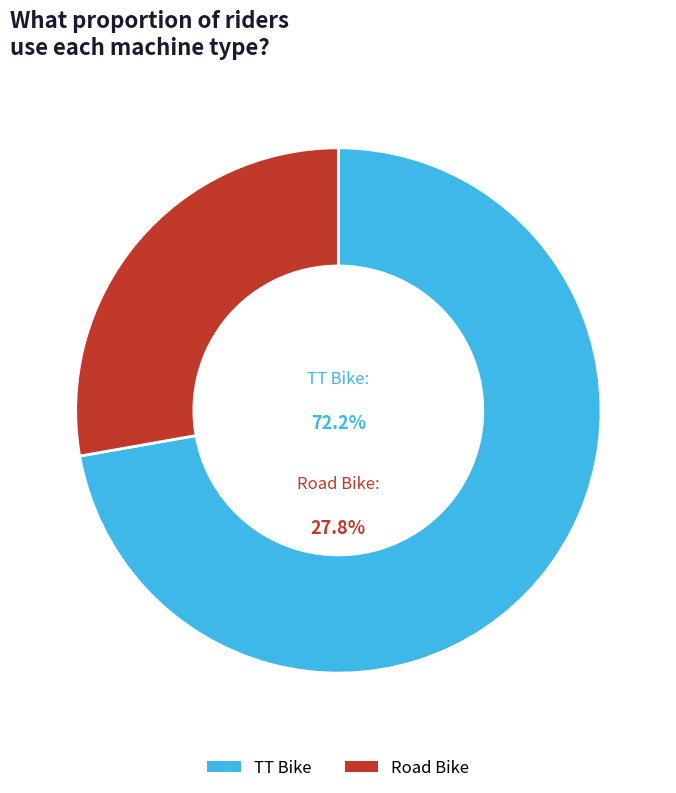

Count the number of slices in the pie.

2